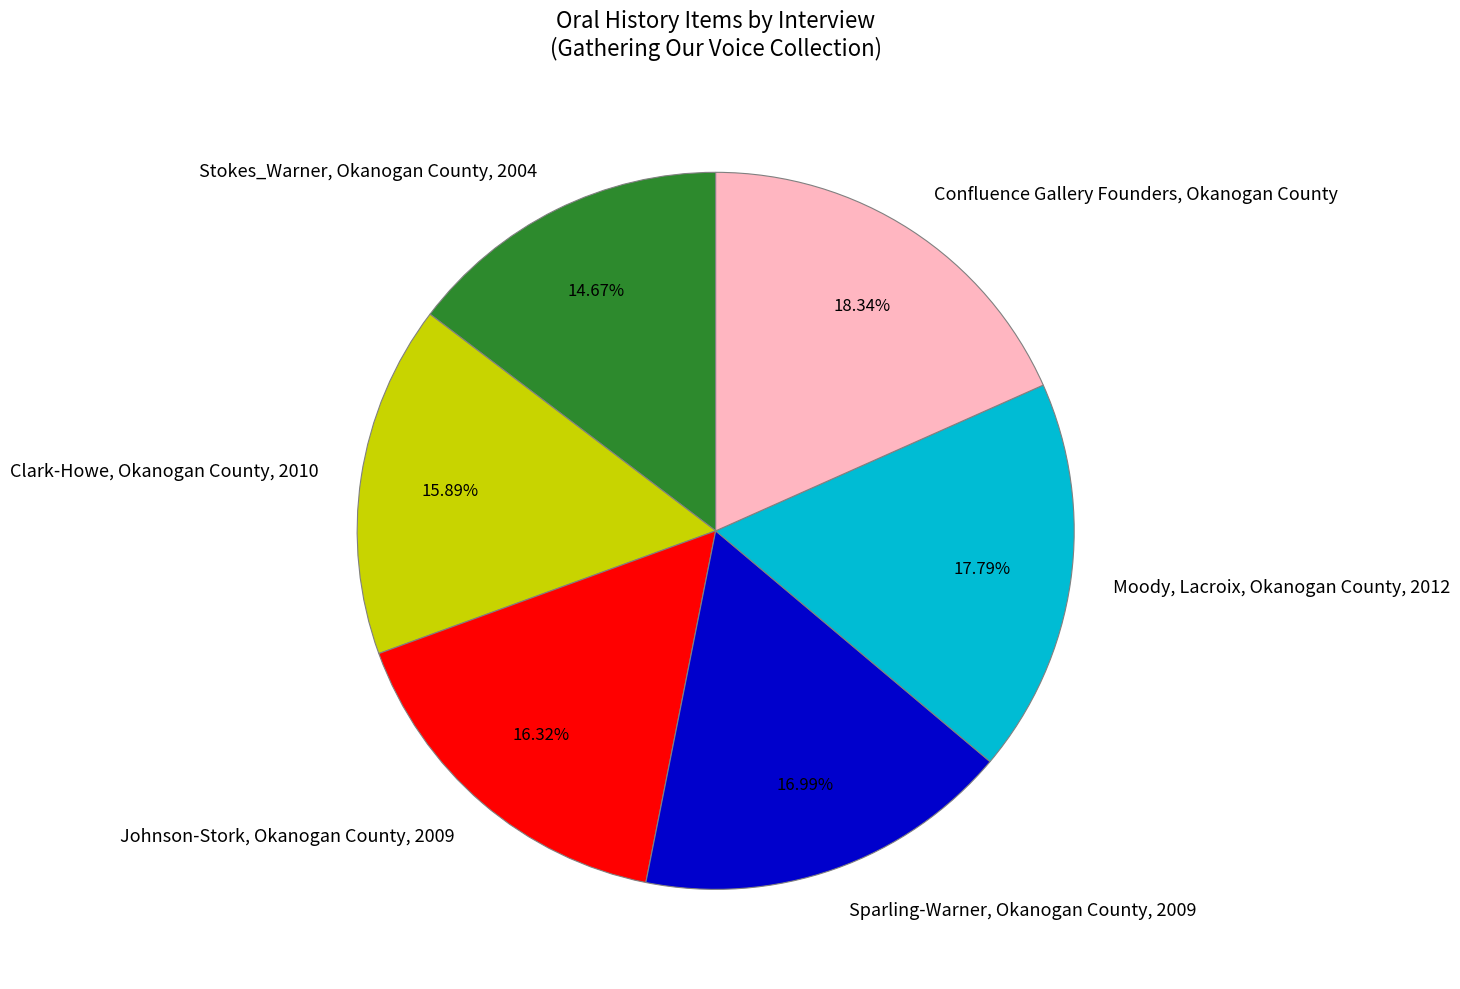

To the nearest percent, what is the combined percentage of Moody, Lacroix, Okanogan County, 2012 and Sparling-Warner, Okanogan County, 2009?

35%